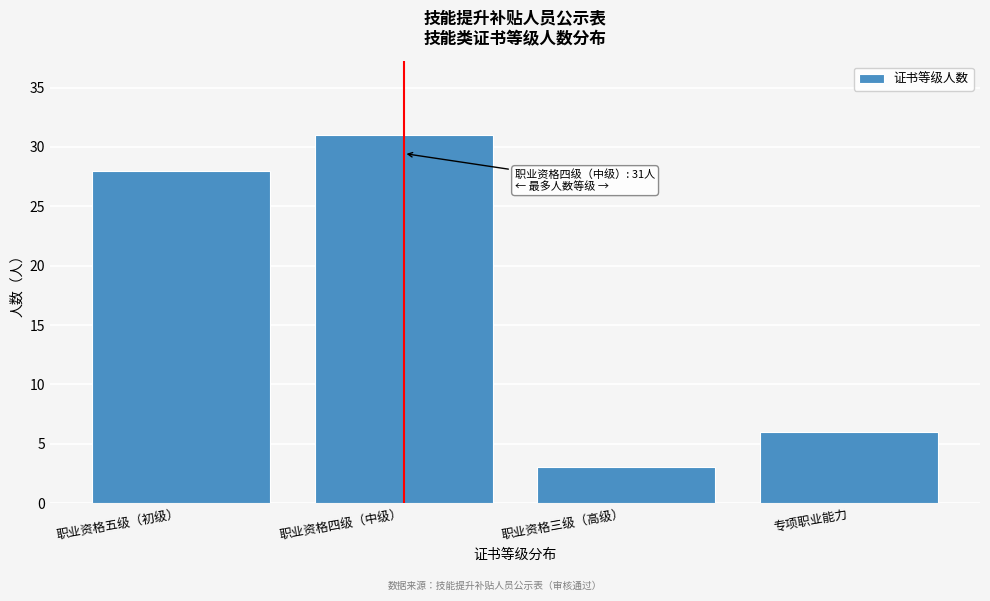

Reading left to right, what are all the values shown in this chart?

职业资格五级（初级）=28	职业资格四级（中级）=31	职业资格三级（高级）=3	专项职业能力=6